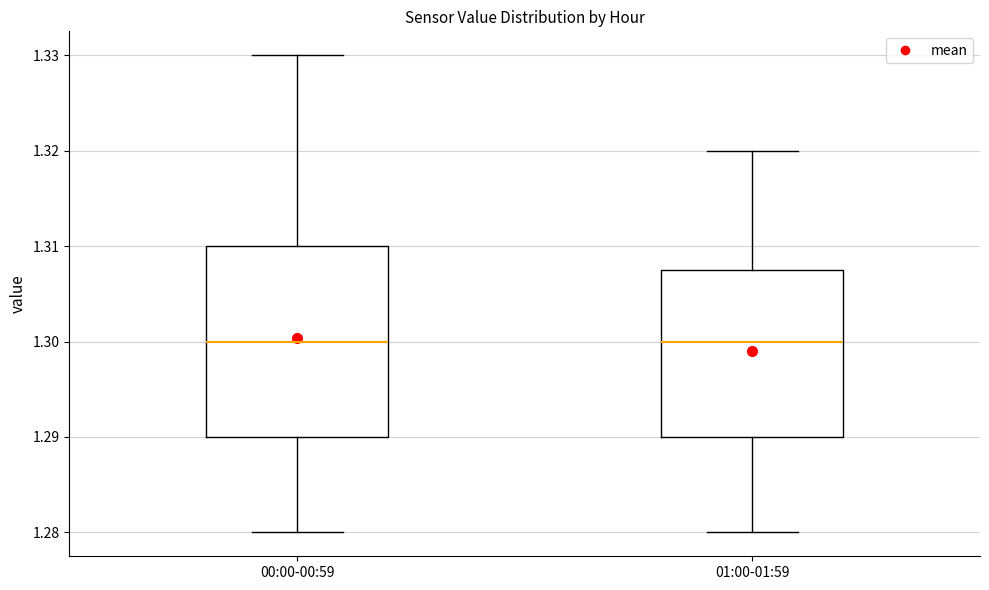

Which box is the tallest, from its lower edge to its upper edge?

00:00-00:59